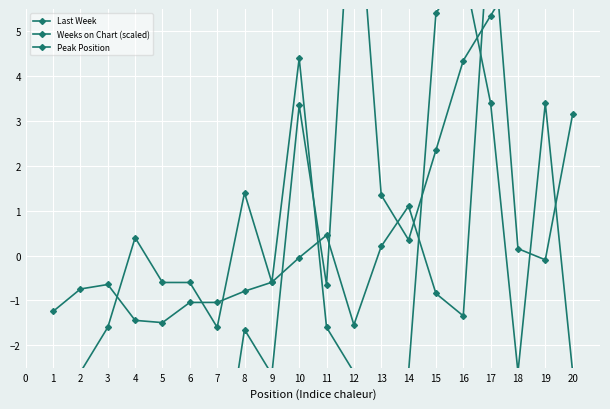

Does the chart display data point markers on the line(s)?

Yes